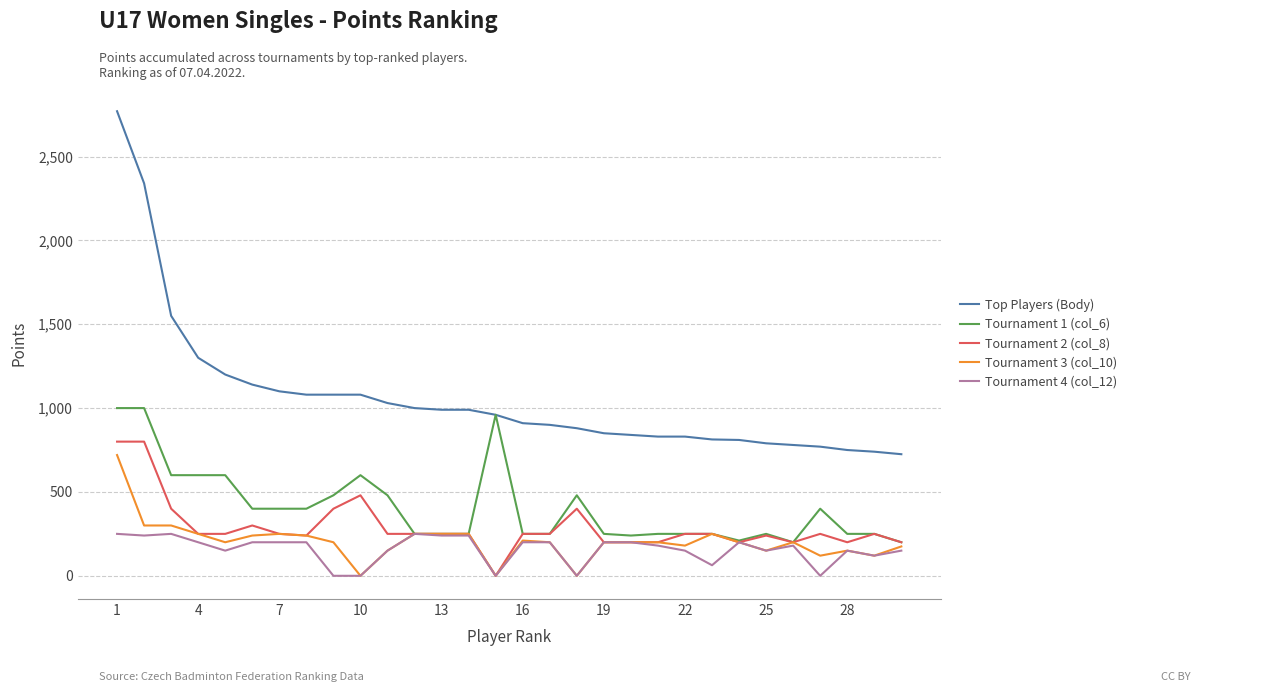

Which series has the widest spread of values?

Top Players (Body)